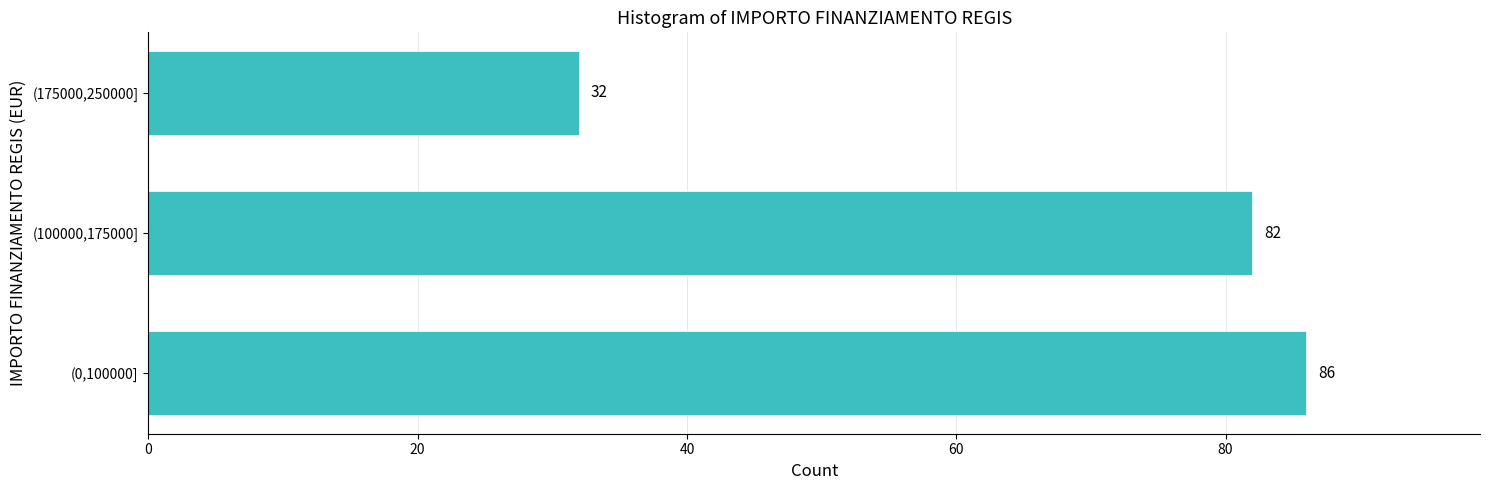

Reading top to bottom, extract all data points from this chart.

(175000,250000]=32	(100000,175000]=82	(0,100000]=86